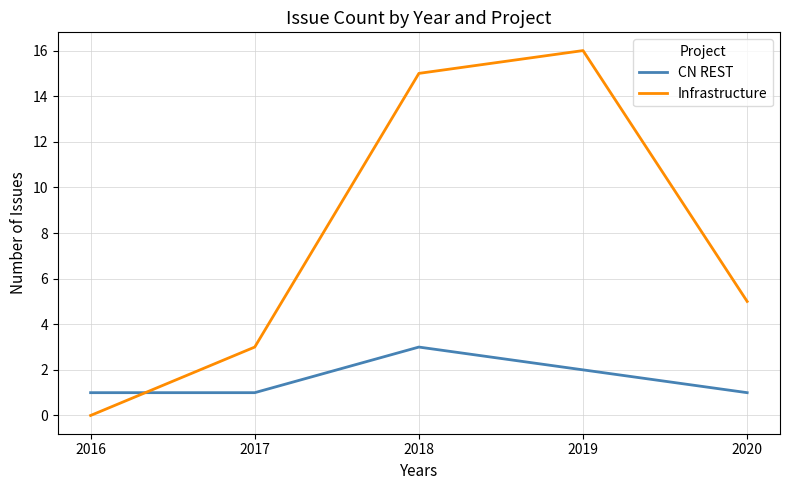

How many lines are shown in the chart?

2